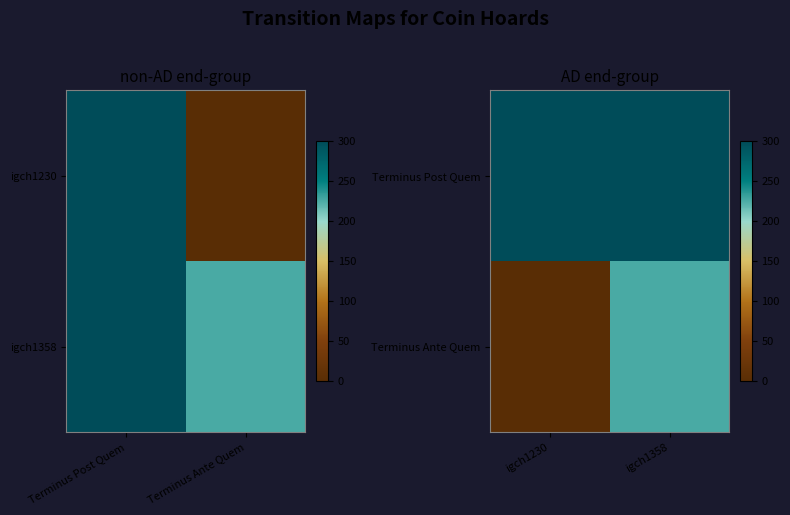

At which label does Terminus Post Quem reach its peak?

igch1230